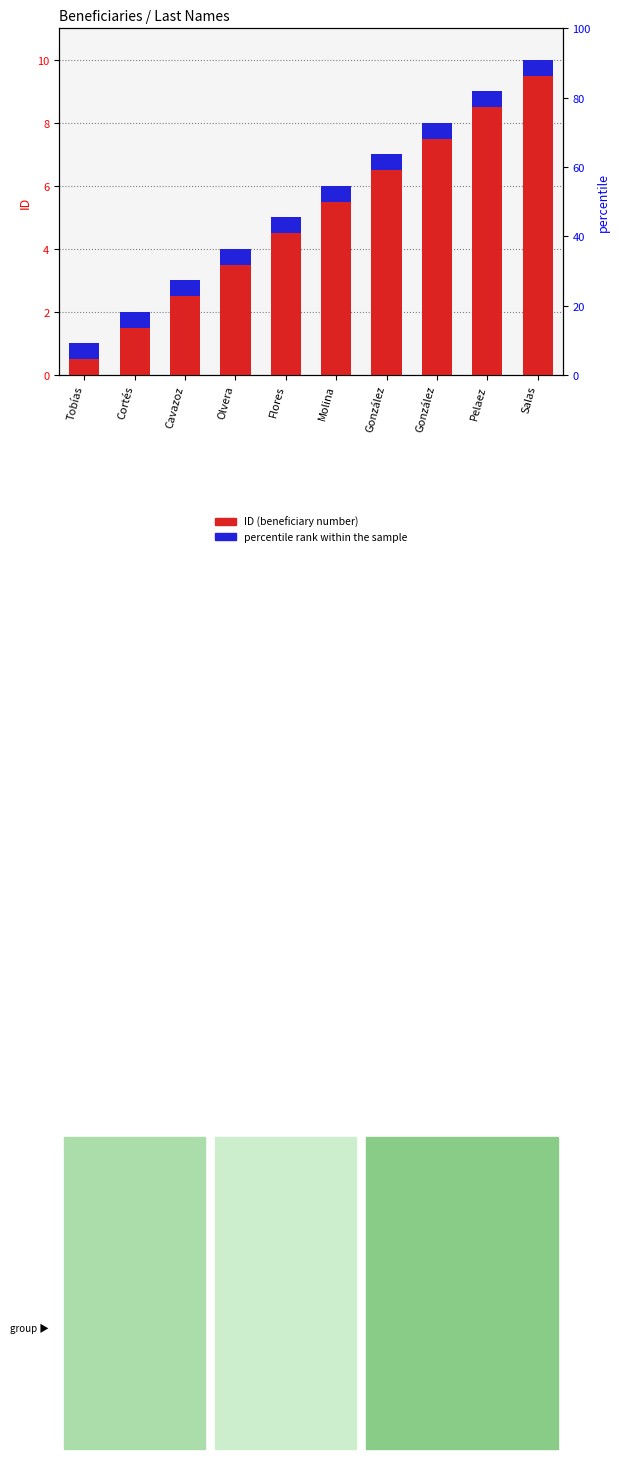

Is it true that ID equals 7.0 at Flores?

False